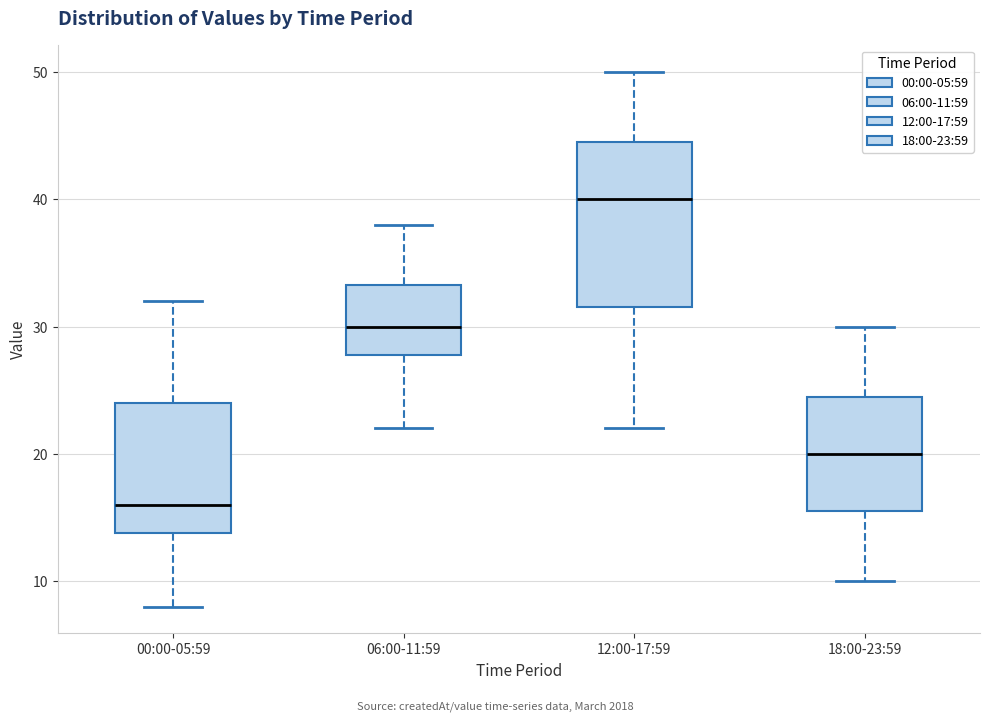

Which box has the lowest median line?

00:00-05:59